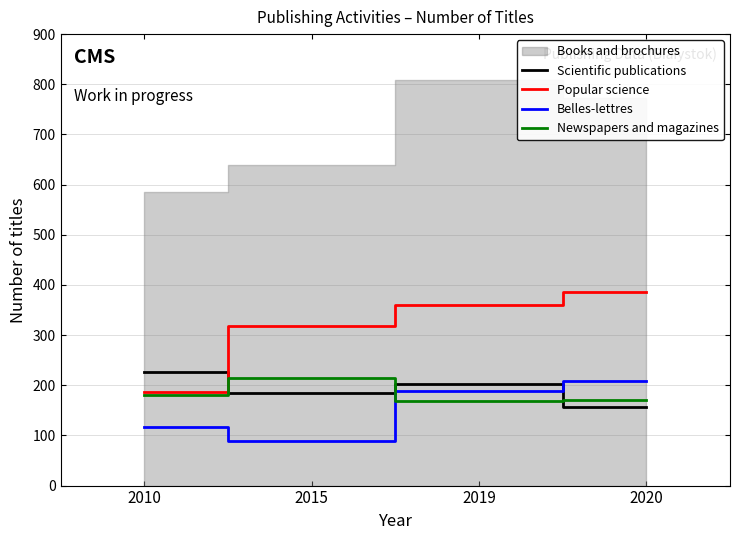

Count the number of categories in the chart.

4